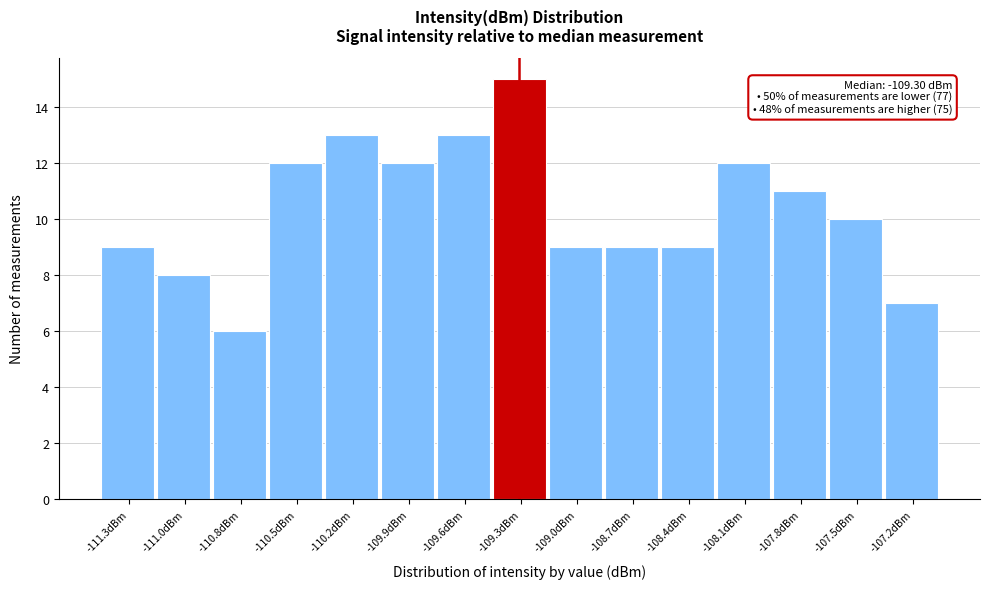

Over which range of the x-axis is the bar tallest?

-109.45 to -109.15